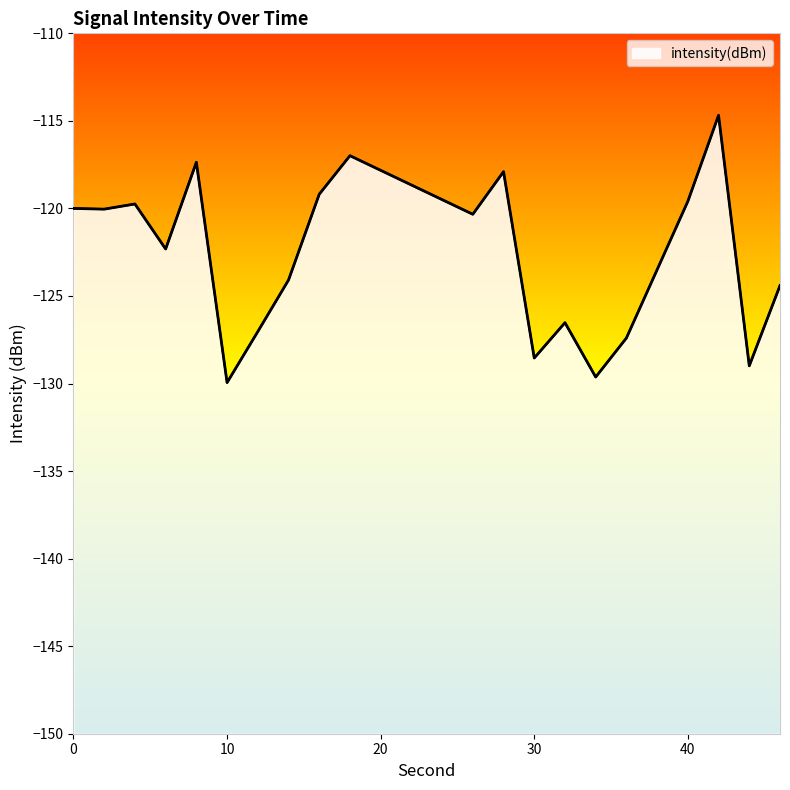

Which has a higher value, 32 or 30?

32